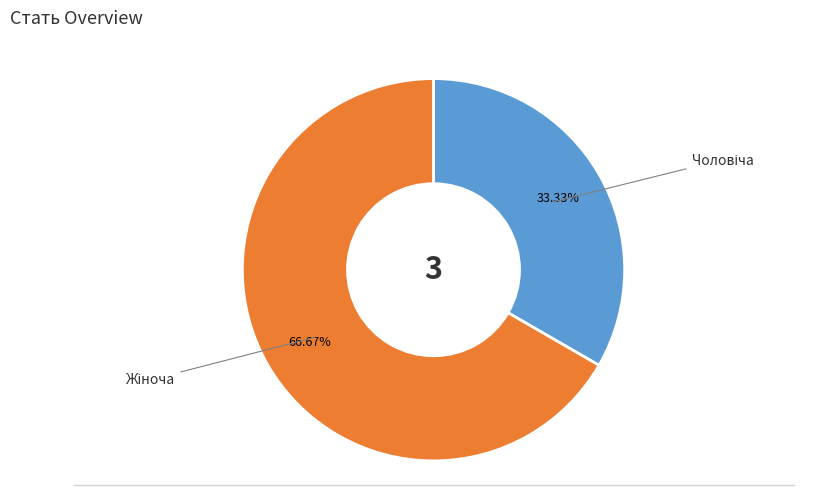

Is there any slice that represents more than half of the pie?

Yes